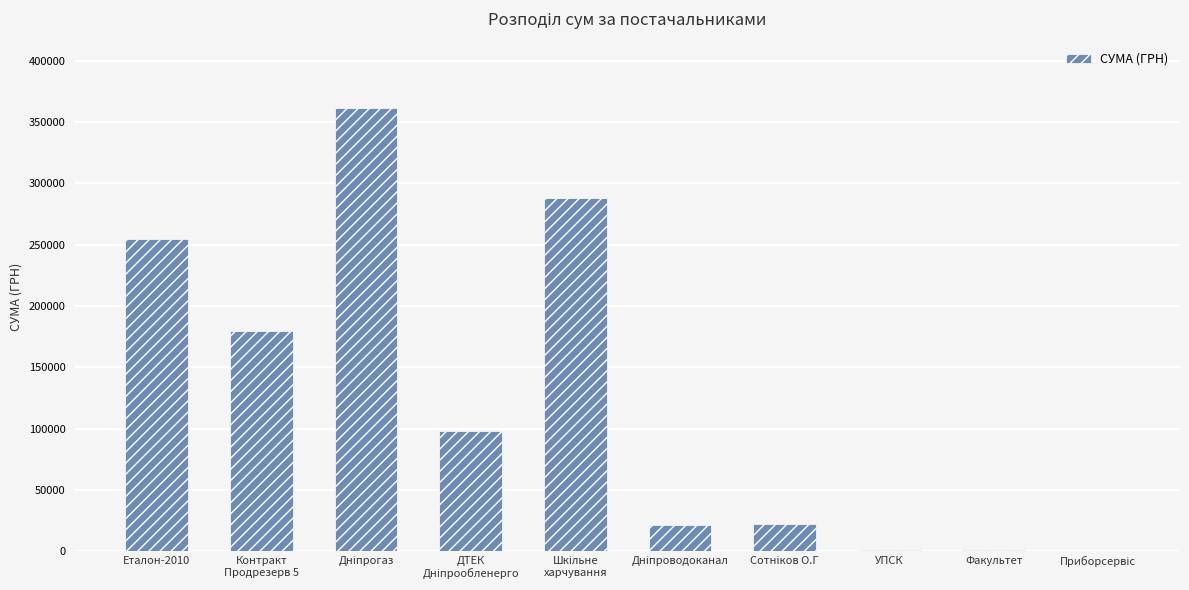

What is the greatest value displayed?

361590.2